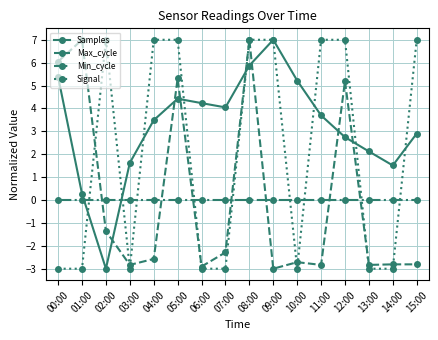

What is the label of the 3rd point from the left?

02:00